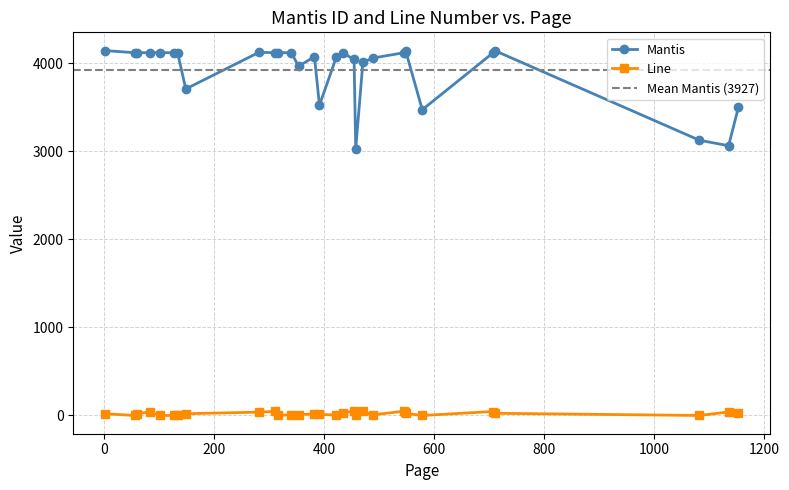

In Line, how many points are lower than both neighbors (excluding endpoints)?

7